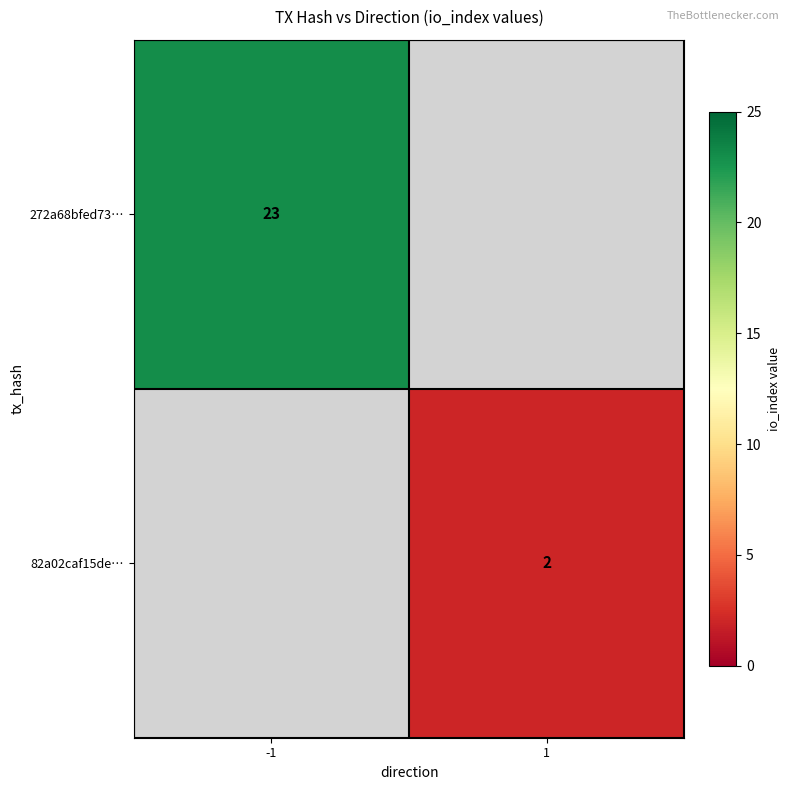

Which has a higher value, 1 or -1?

-1